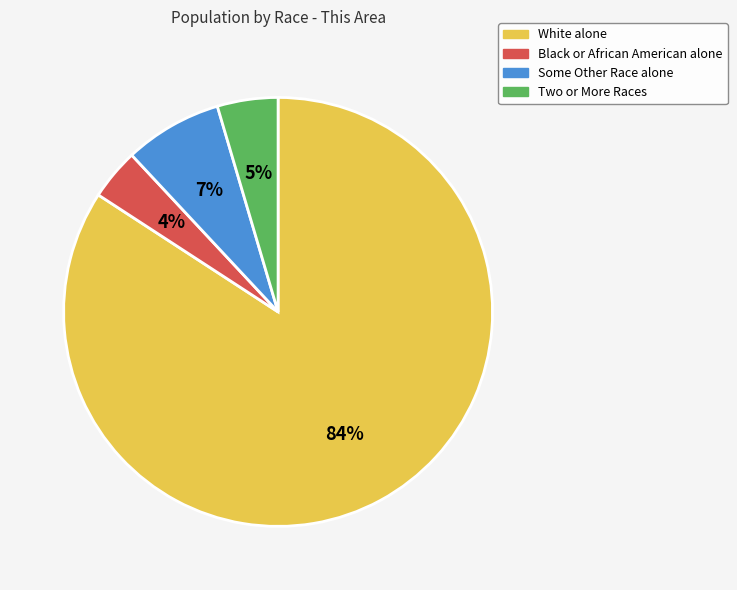

How many segments does this pie chart have?

4